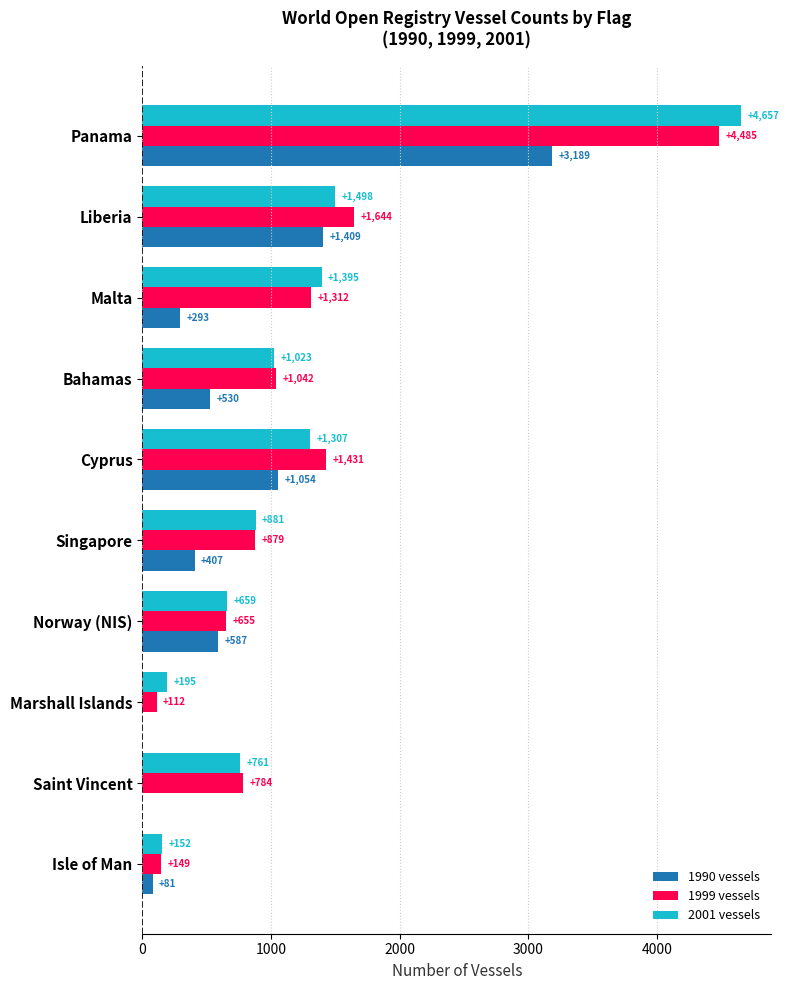

Is it true that 1999 vessels equals 347 at Saint Vincent?

False